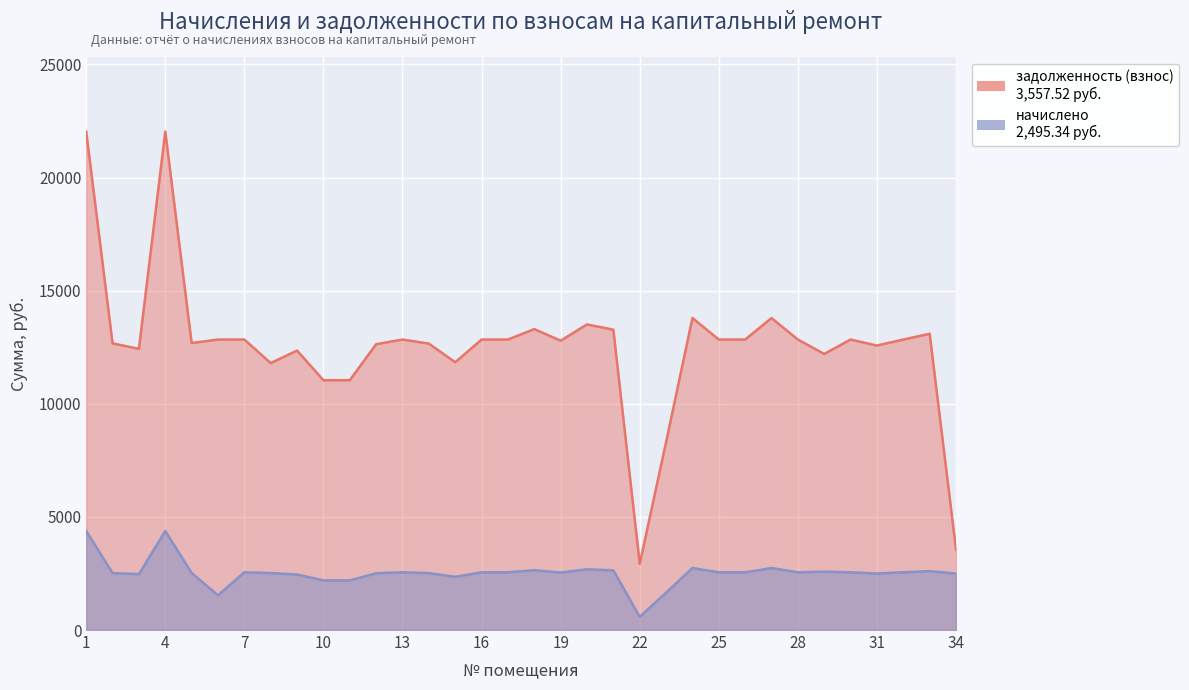

How many interior local valleys does the начислено series have?

7